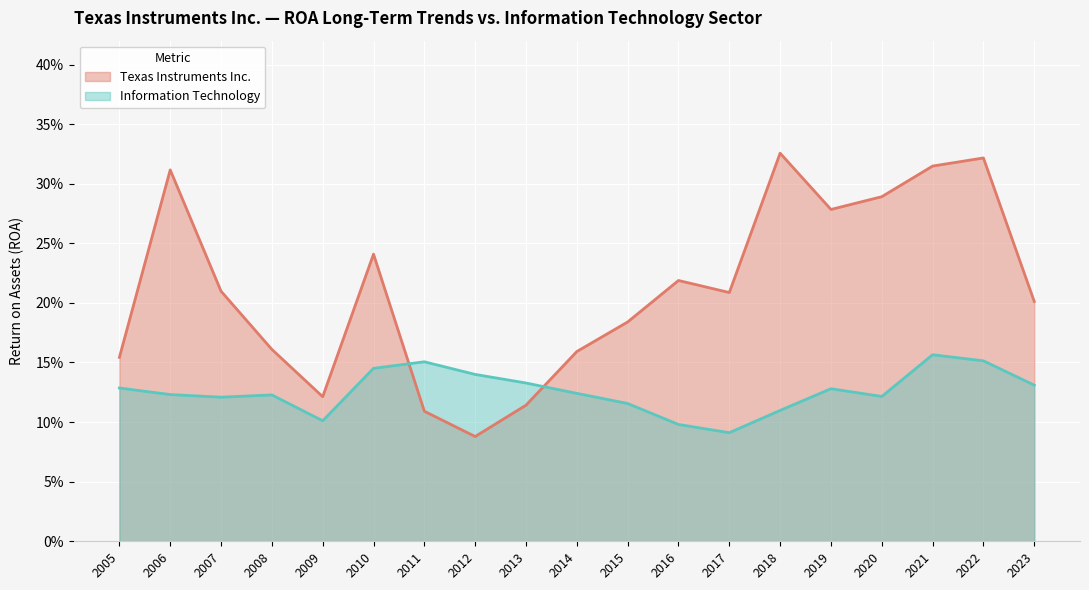

Rank the categories by Texas Instruments Inc. value from highest to lowest.

2018, 2022, 2021, 2006, 2020, 2019, 2010, 2016, 2007, 2017, 2023, 2015, 2008, 2014, 2005, 2009, 2013, 2011, 2012